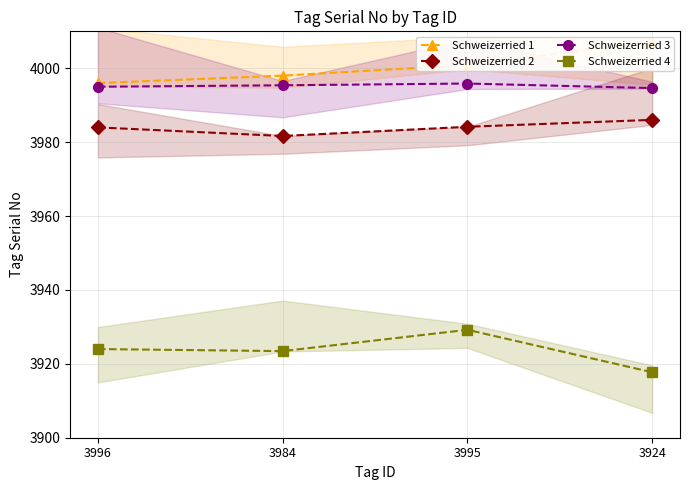

Rank the series at 3996 from lowest to highest value.

Schweizerried 4, Schweizerried 2, Schweizerried 3, Schweizerried 1